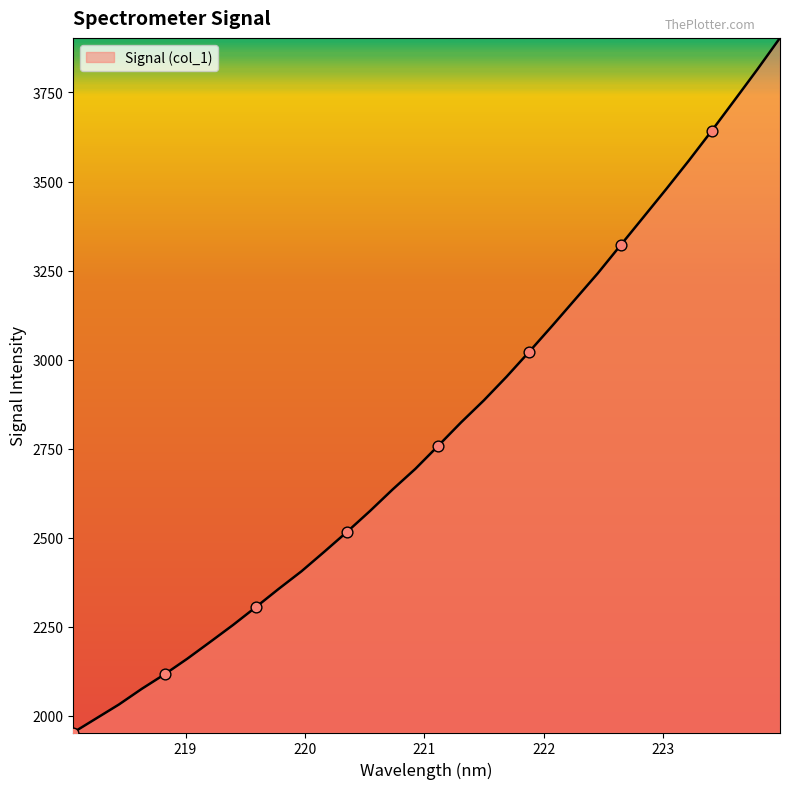

What is the minimum value shown in the chart?

1952.5